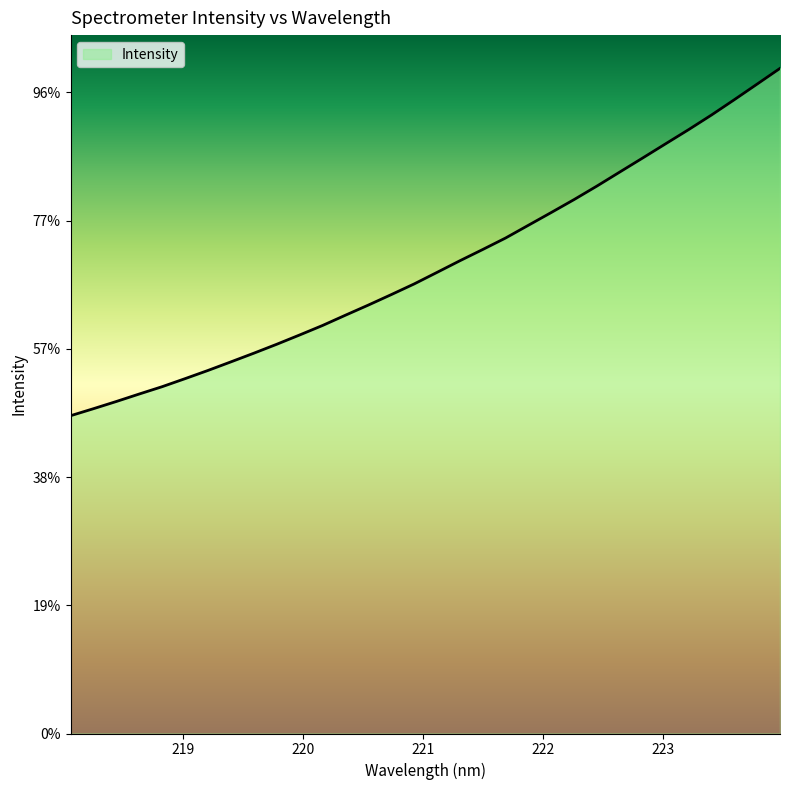

Is this an area chart (filled region under the line)?

Yes